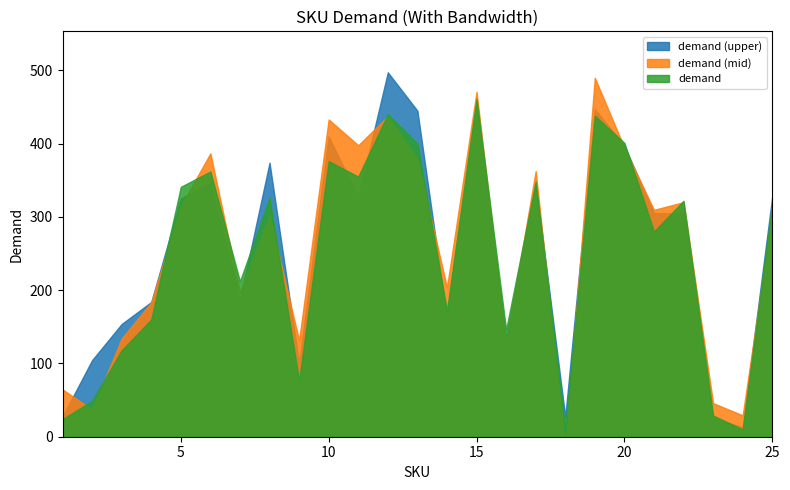

What is the difference between the maximum and minimum values?

451